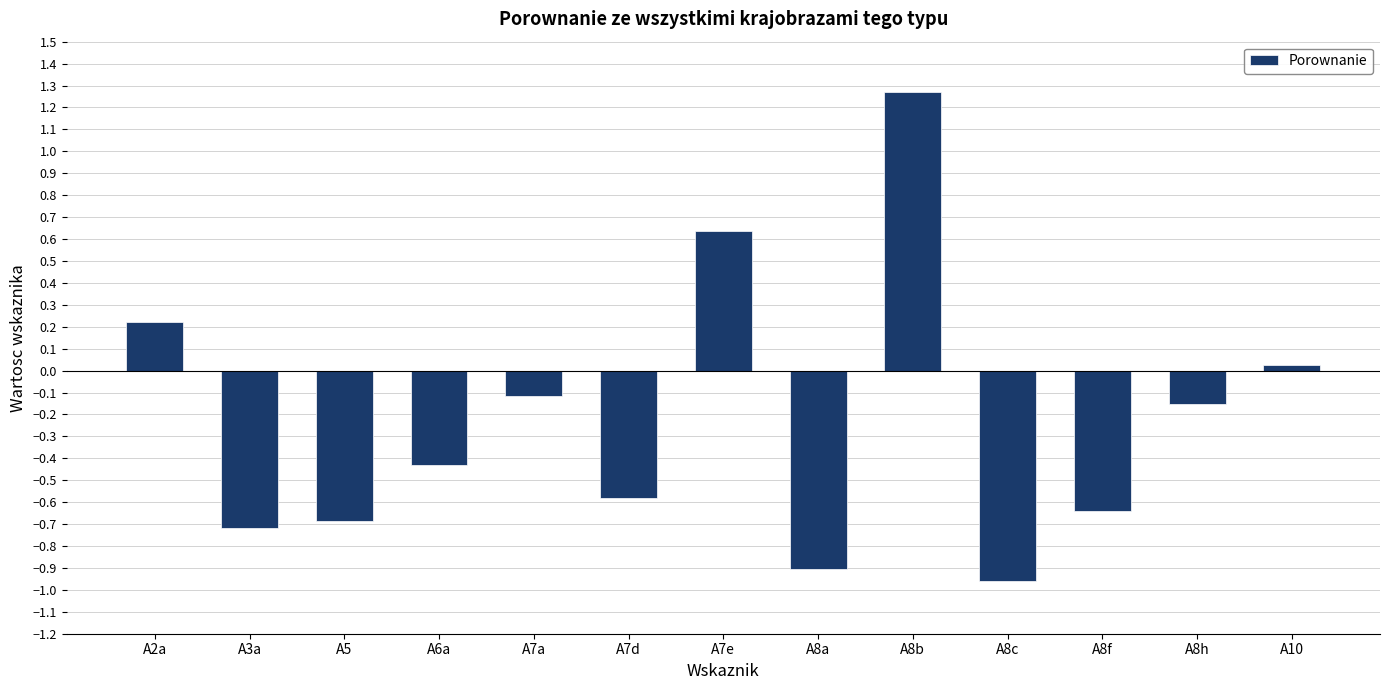

Is it true that the value at A8c is -0.5?

False